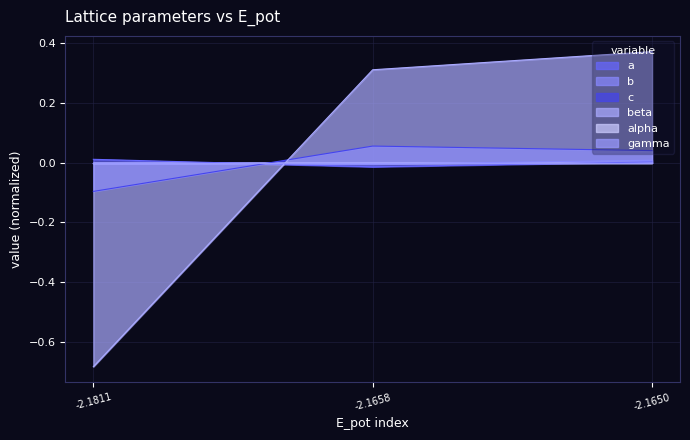

What is the minimum value for beta?

-0.7